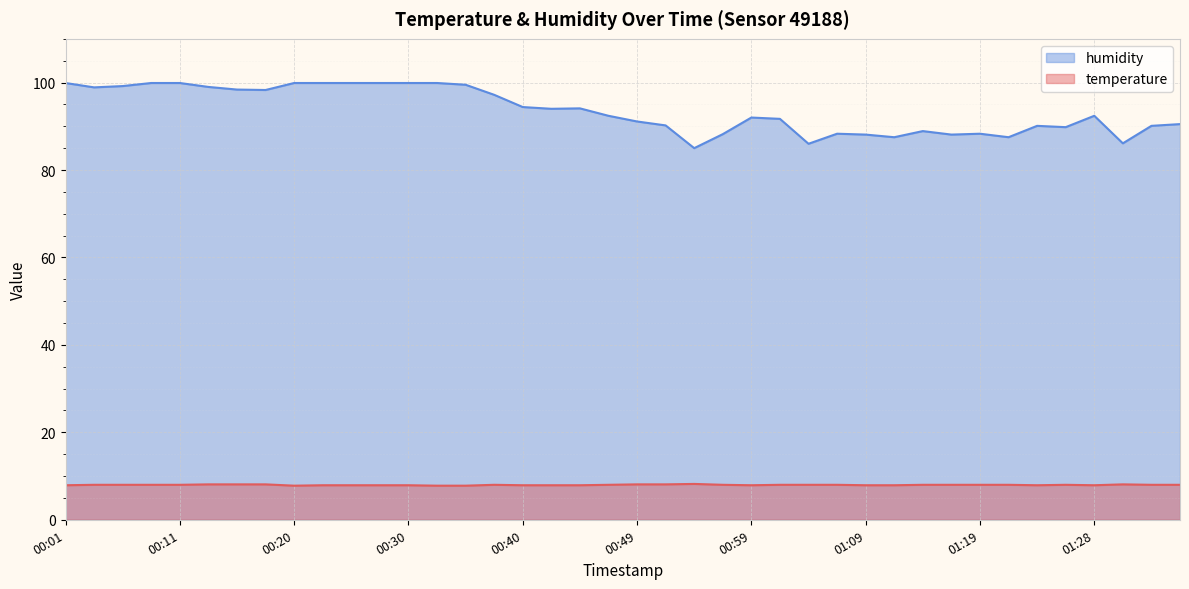

True or false: humidity and temperature intersect in this chart.

False